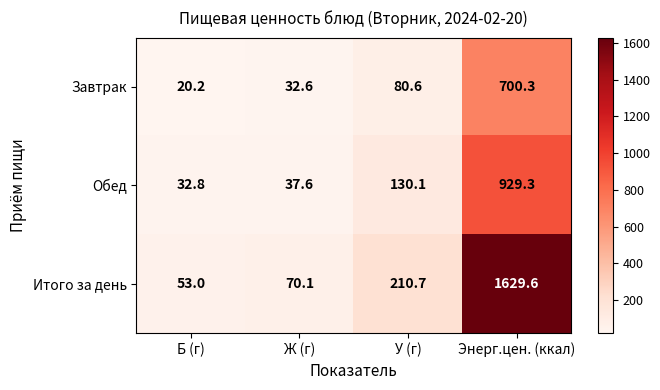

Which series changed the most between Б (г) and У (г)?

Итого за день